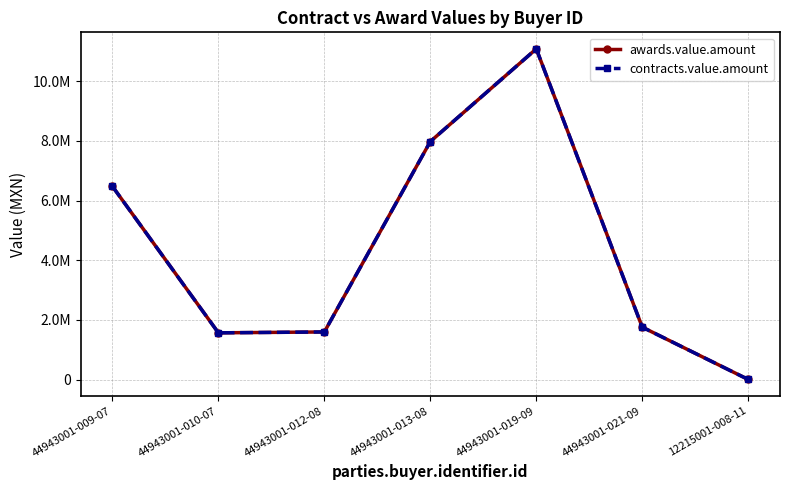

What is the difference between the contracts.value.amount values at 44943001-012-08 and 44943001-009-07?

4875000.0